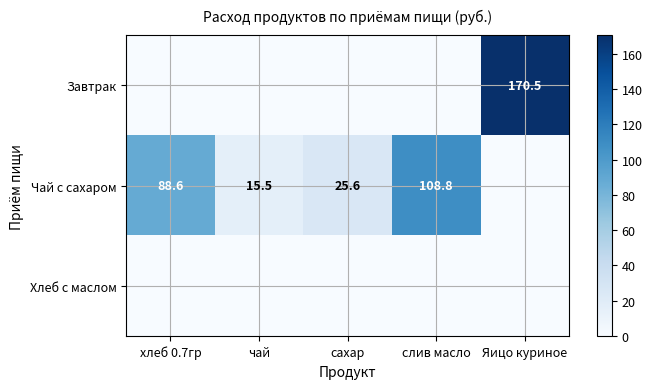

The value of Чай с сахаром at чай is 20.3. True or false?

False